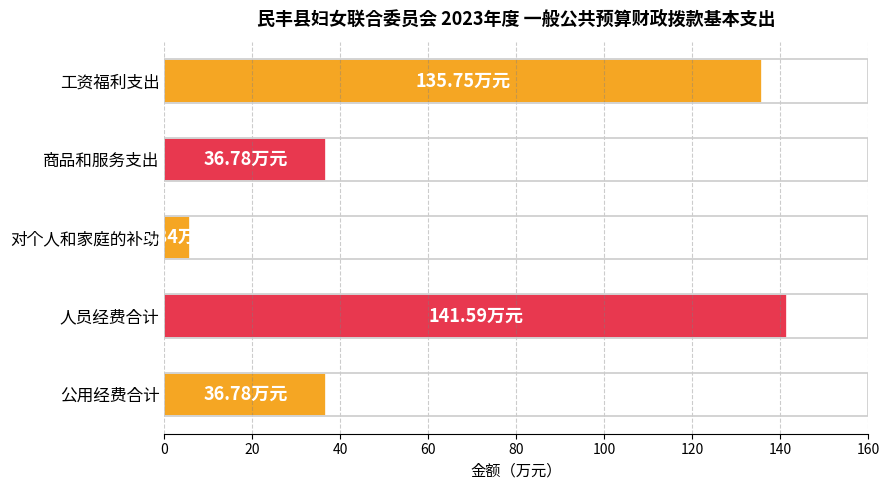

Which has a higher value, 工资福利支出 or 人员经费合计?

人员经费合计